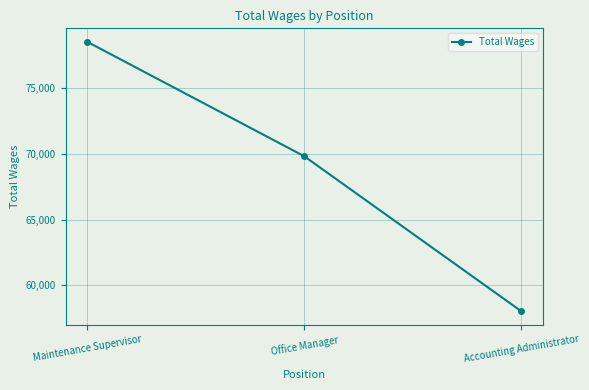

What is the label of the 1st point from the left?

Maintenance Supervisor